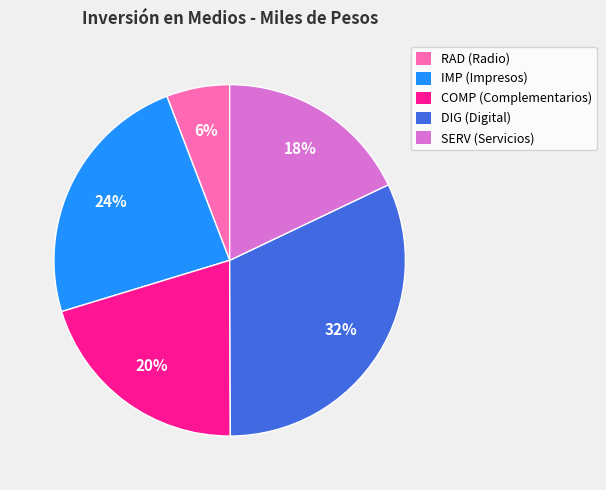

Count the number of slices in the pie.

5